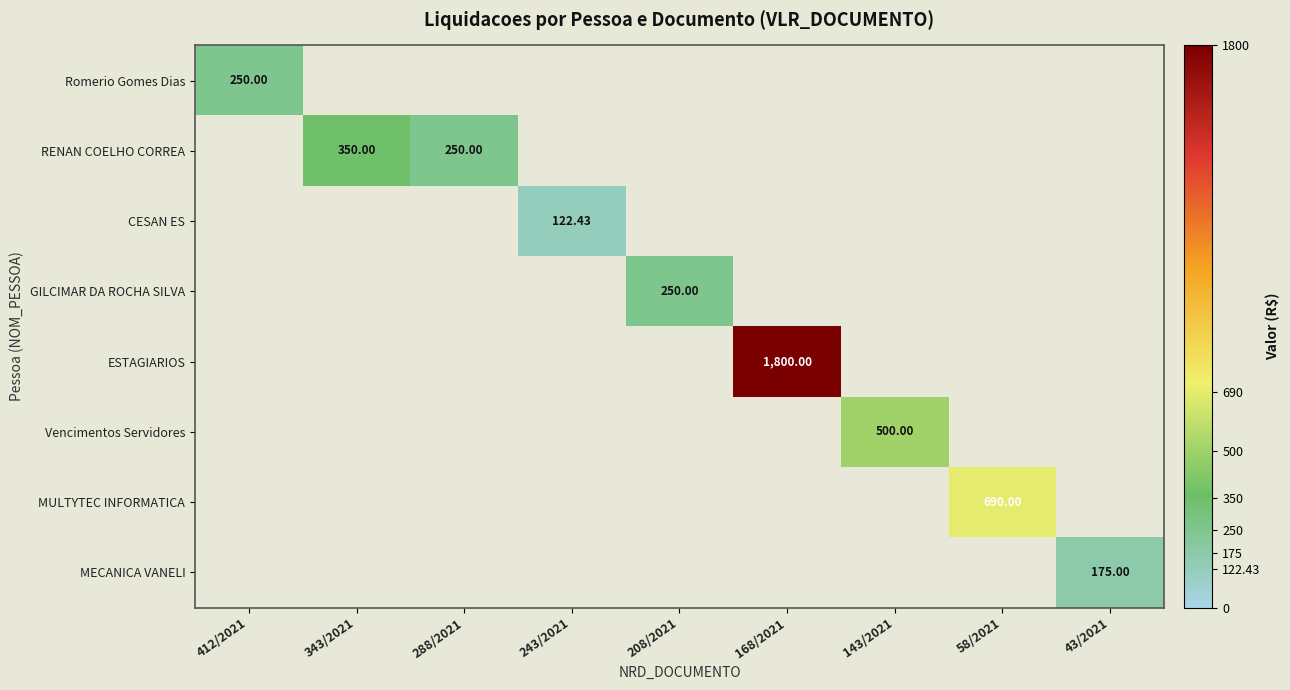

What is the total value across all series at 243/2021?

122.4